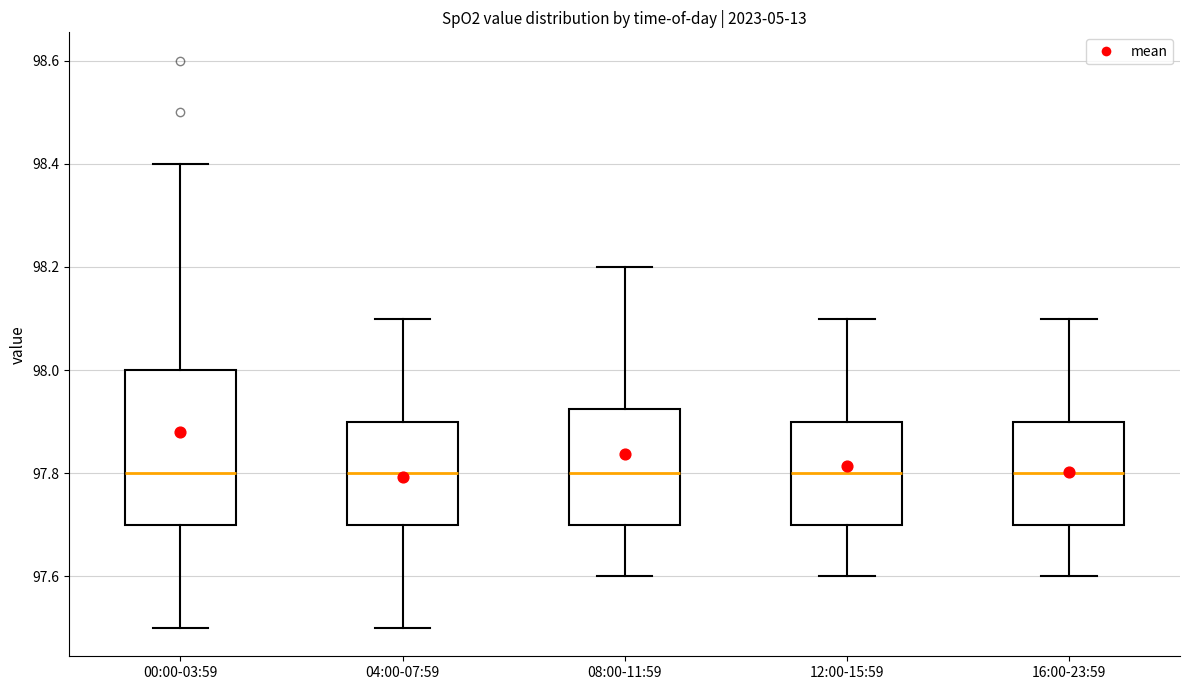

Reading left to right, transcribe this box plot: for each box, give where its median line is, the range the box spans, and where its two whiskers end, as read against the y-axis. The values are not printed on the chart, so give them approximately, as read against the axis.

00:00-03:59: median 97.80, box 97.70 to 98.00, whiskers 97.50 to 98.40
04:00-07:59: median 97.80, box 97.70 to 97.90, whiskers 97.50 to 98.10
08:00-11:59: median 97.80, box 97.70 to 97.92, whiskers 97.60 to 98.20
12:00-15:59: median 97.80, box 97.70 to 97.90, whiskers 97.60 to 98.10
16:00-23:59: median 97.80, box 97.70 to 97.90, whiskers 97.60 to 98.10